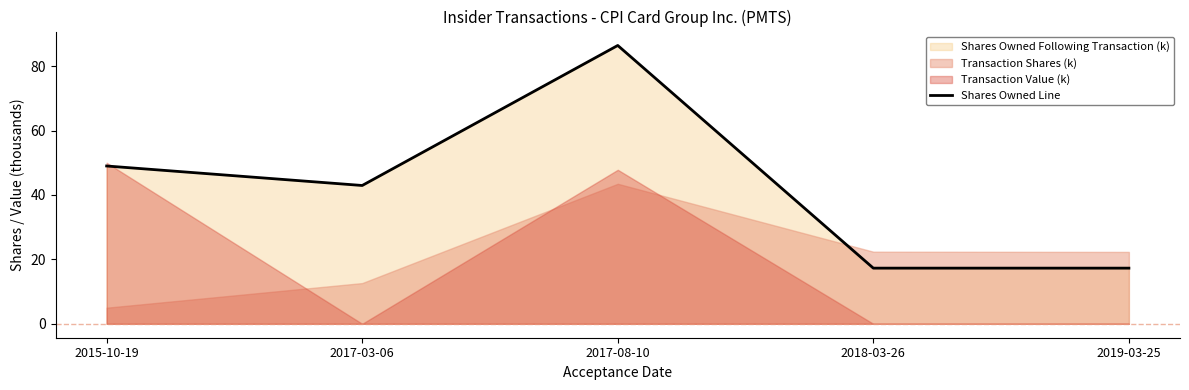

Reading left to right, what are all the values shown in this chart?

49.0	42.9	86.4	17.3	17.3